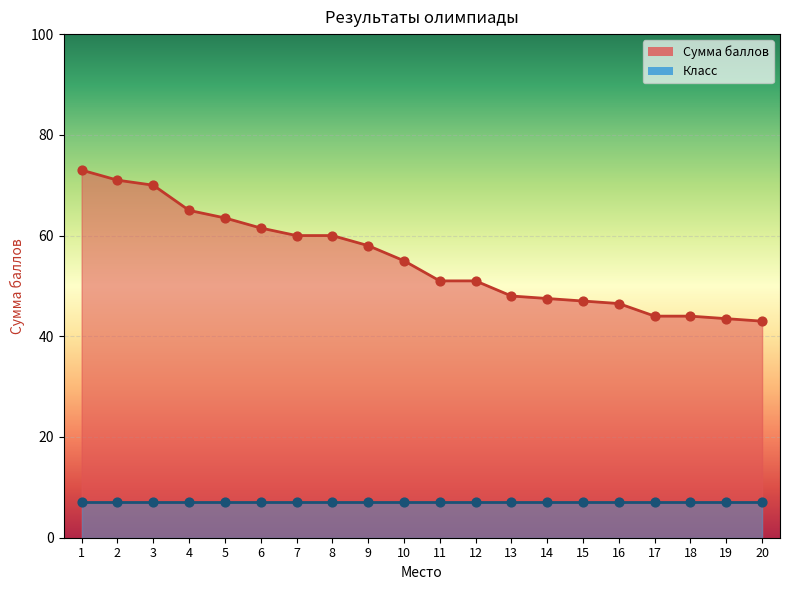

Which has a higher value, 17 or 15?

15